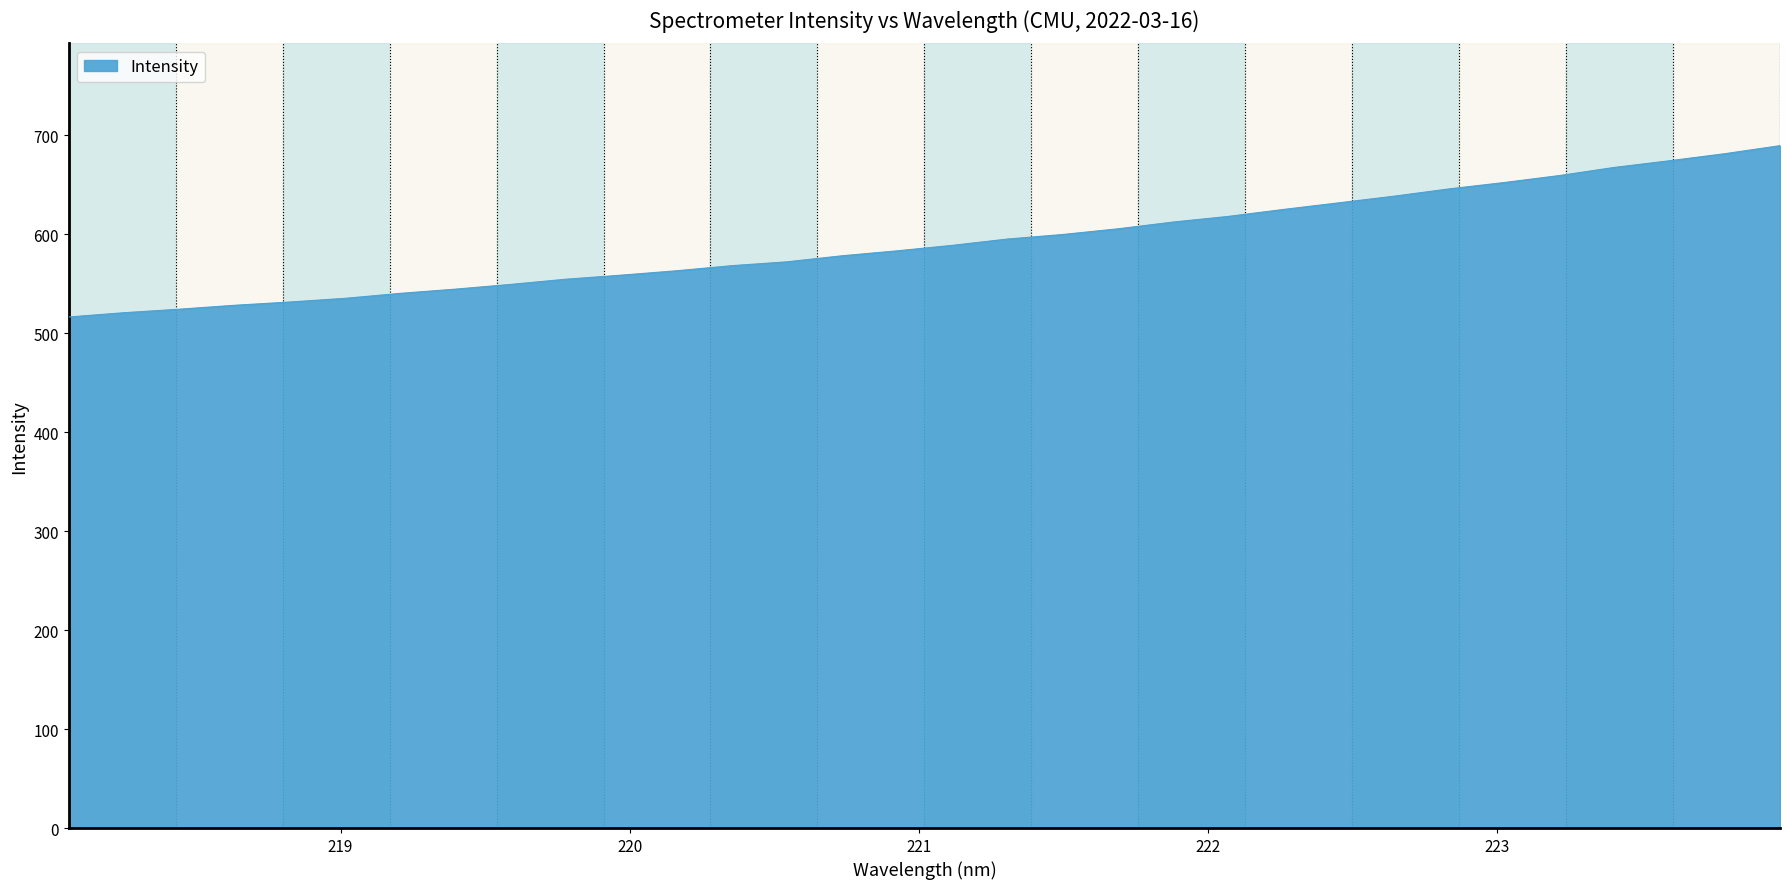

What is the greatest value displayed?

689.5